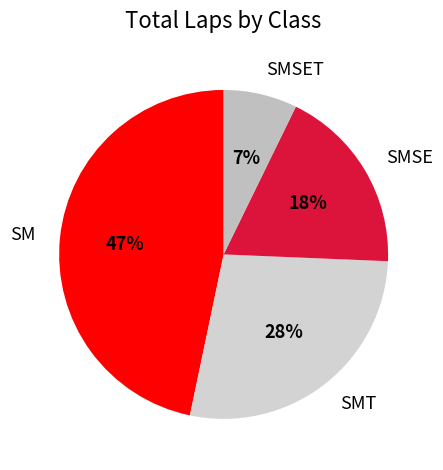

Combined, do SMT and SM account for over 50%?

Yes